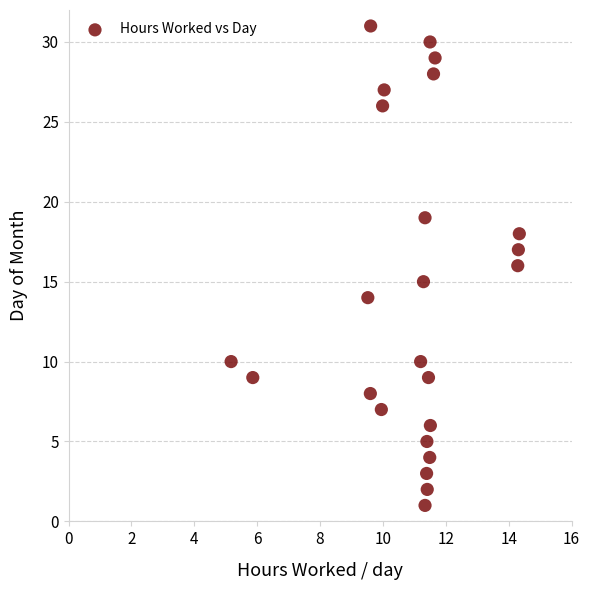

What is the range of Y values (max minus min)?

30